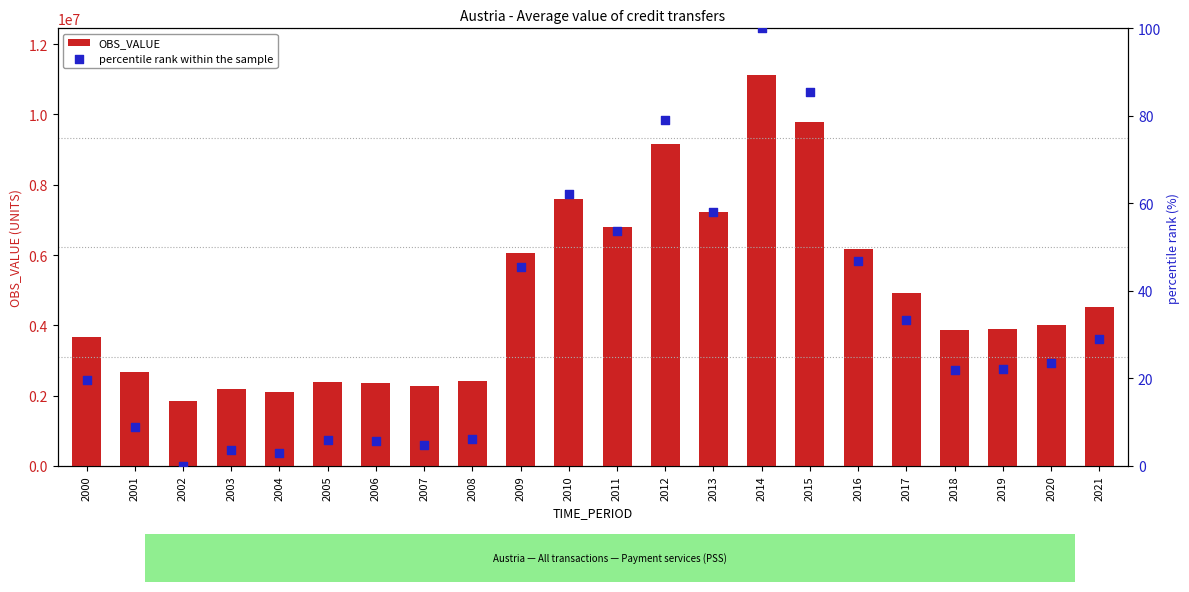

What are all the series names shown in the legend?

OBS_VALUE, percentile rank within the sample